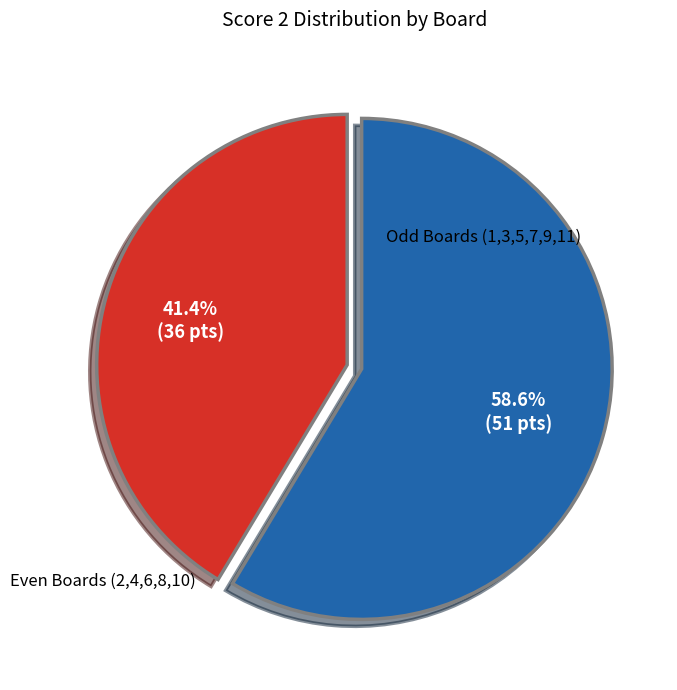

To the nearest percent, what is the average slice percentage?

50%